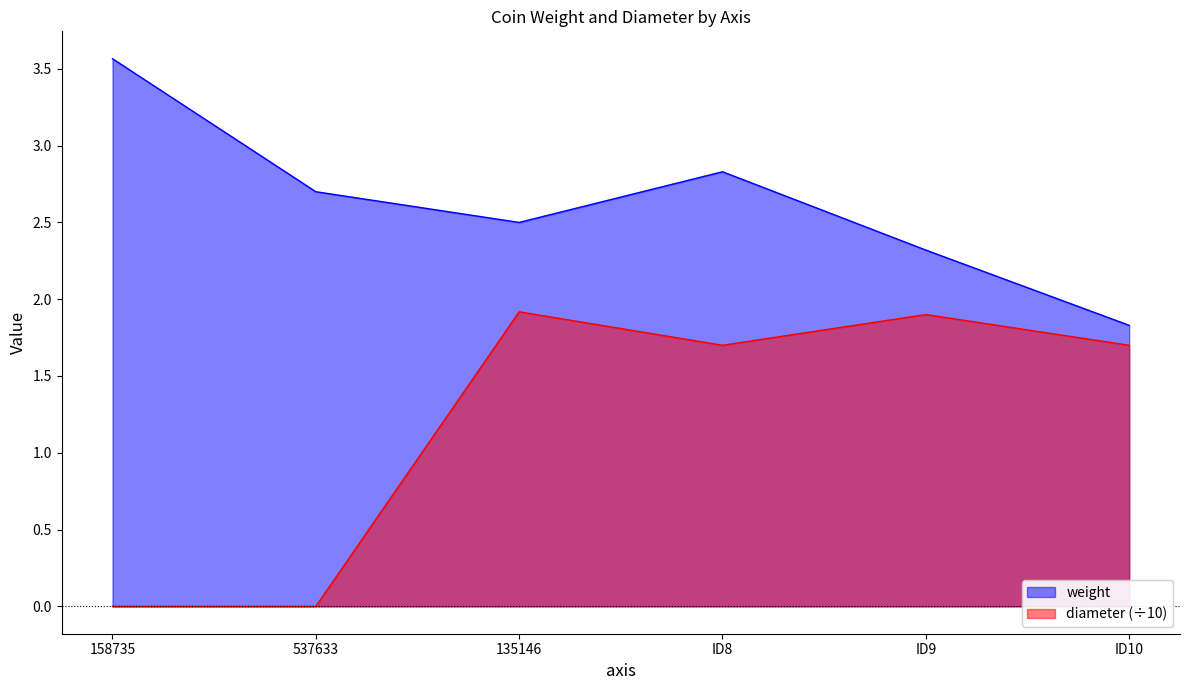

How many values in the weight series are below 2?

1